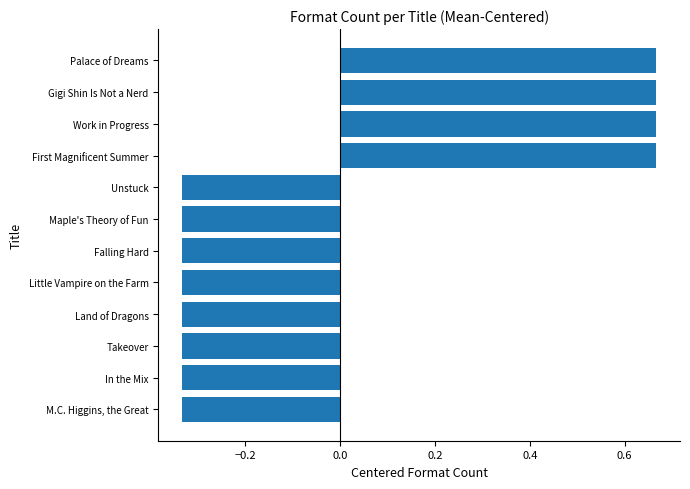

What is the difference between the second highest and minimum values?

1.0